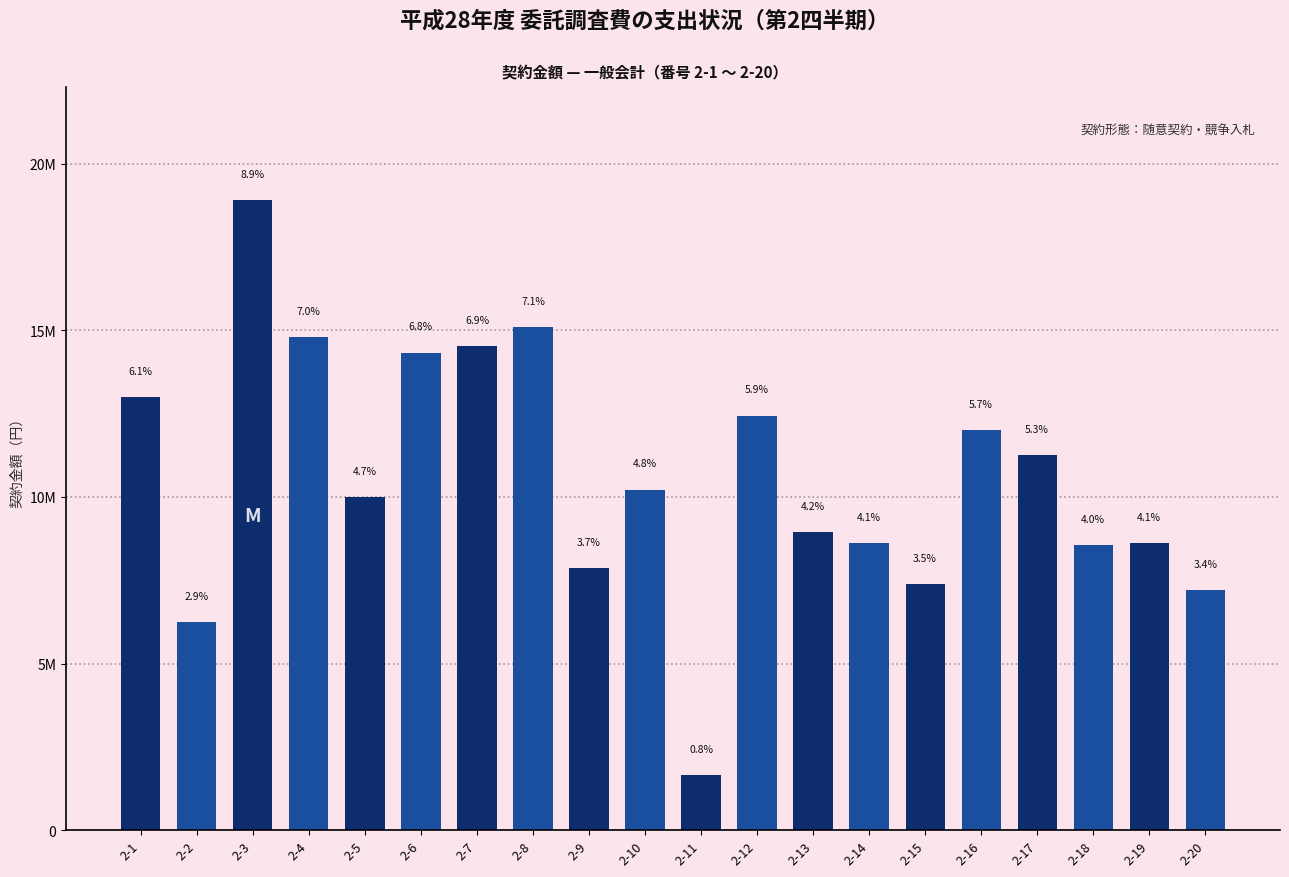

What is the value of the 2nd bar from the left?

6231600